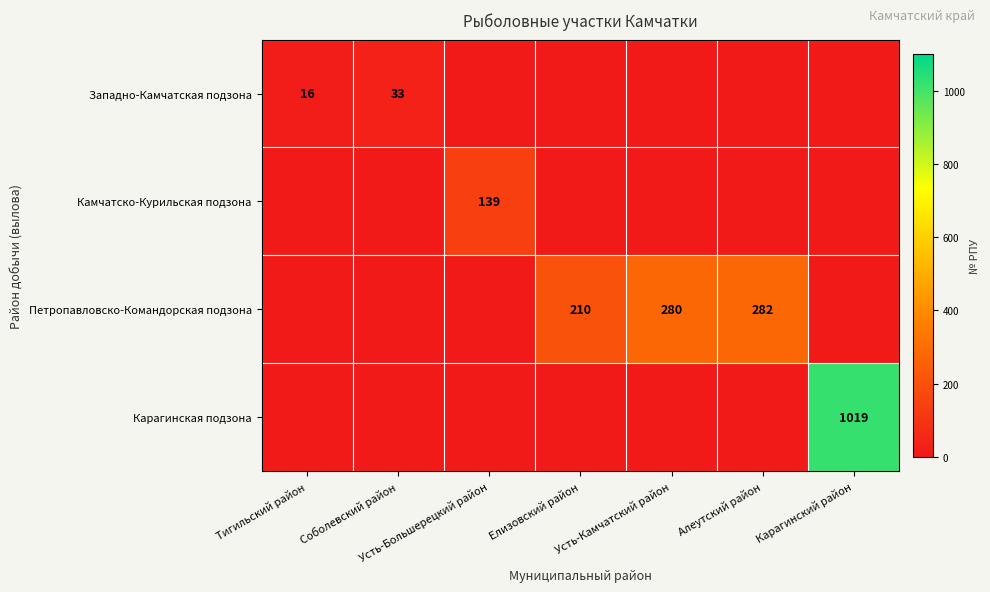

Is it true that Петропавловско-Командорская подзона equals 372 at Усть-Камчатский район?

False